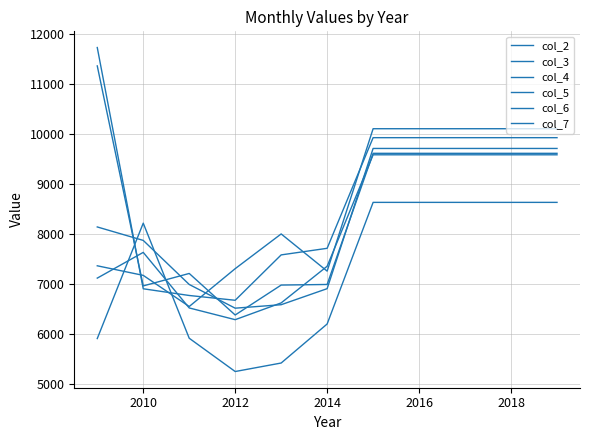

How many lines are shown in the chart?

6